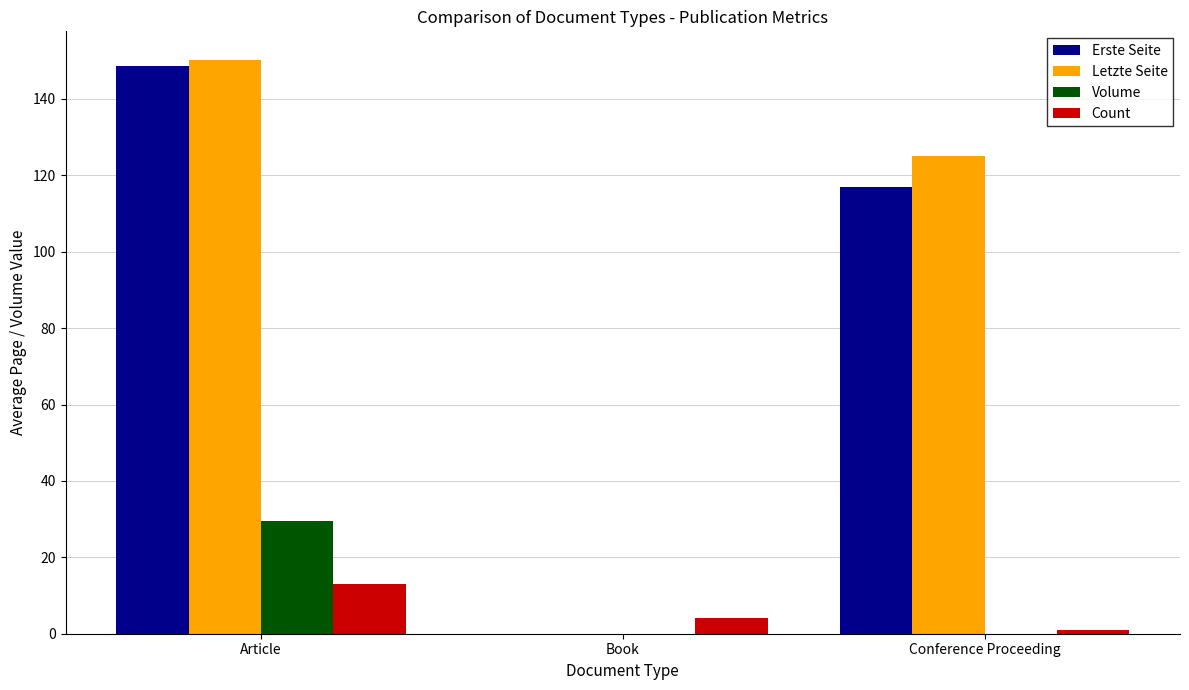

Which series has the widest spread of values?

Letzte Seite